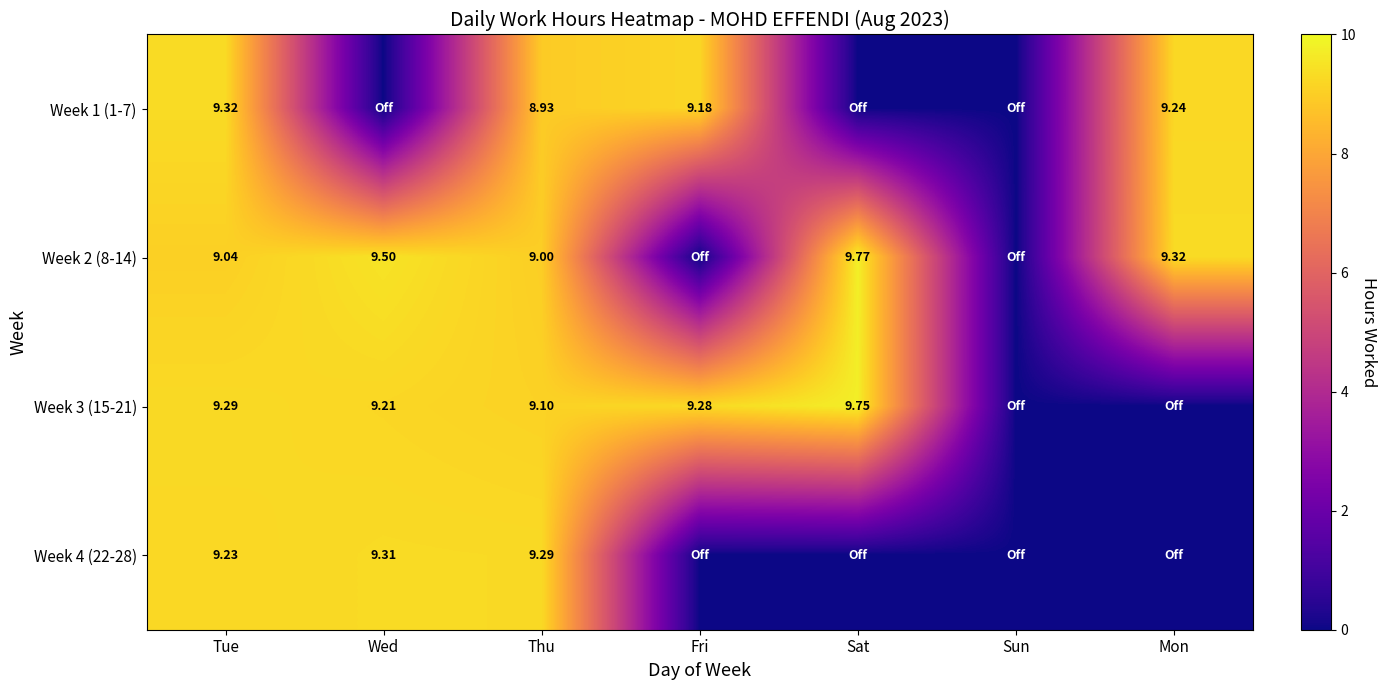

True or false: Week 4 (22-28) has a value of 3.3 at Fri.

False